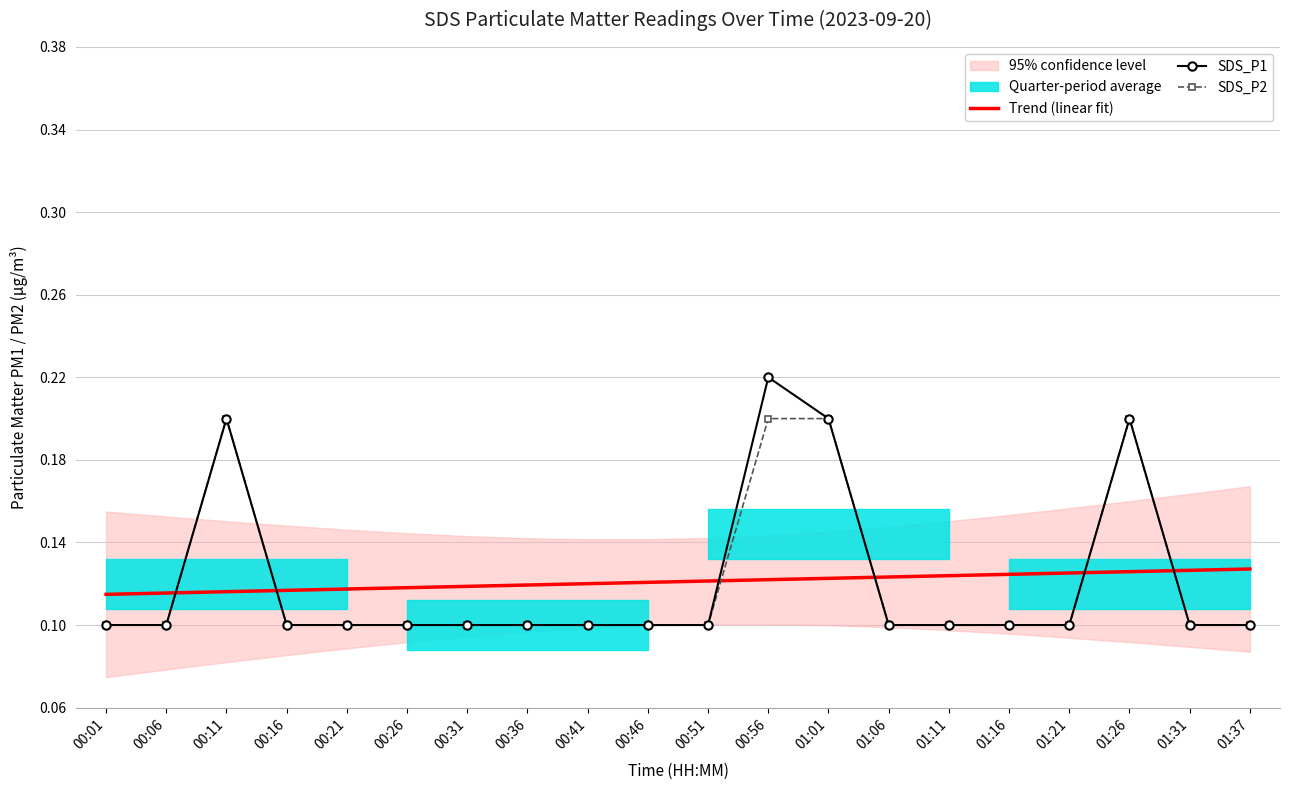

True or false: Trend (linear fit) has a value of 0.1 at 01:21.

True